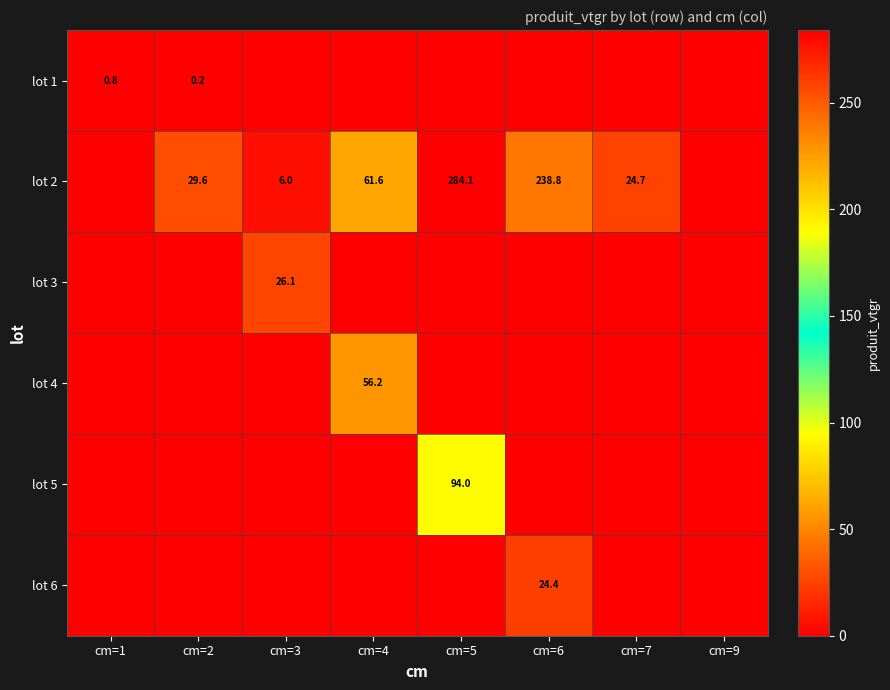

At which category does the chart reach its peak across all series?

cm=5